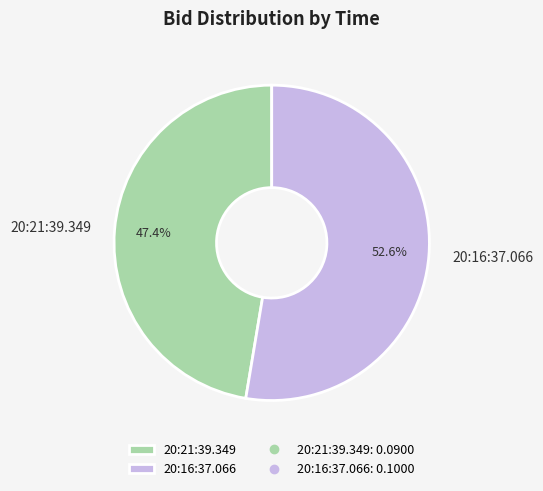

Which category has the smallest portion of the pie?

20:21:39.349